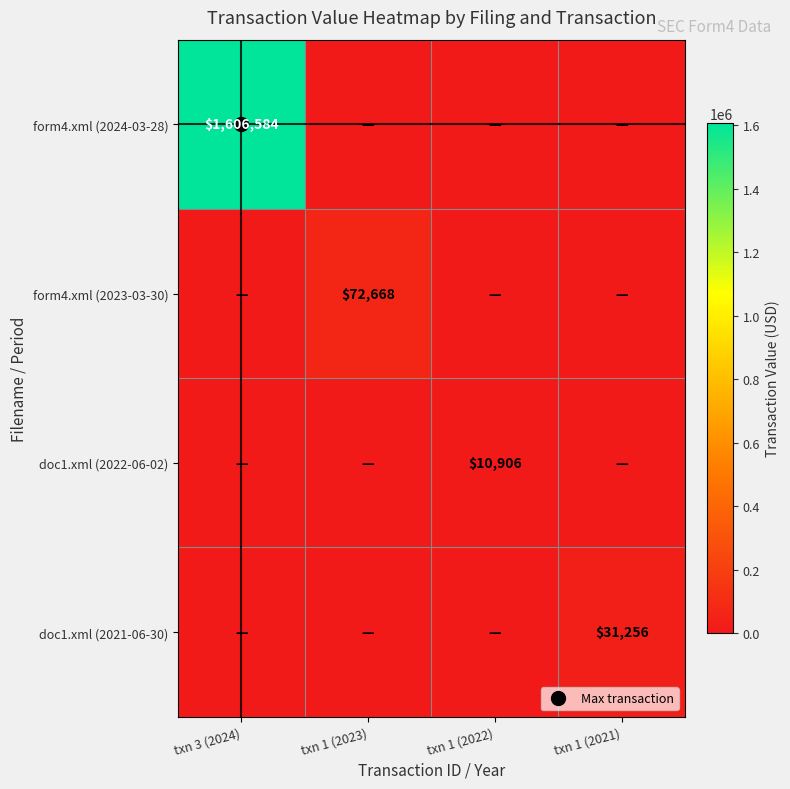

Which series has the largest range (max minus min)?

form4.xml (2024-03-28)